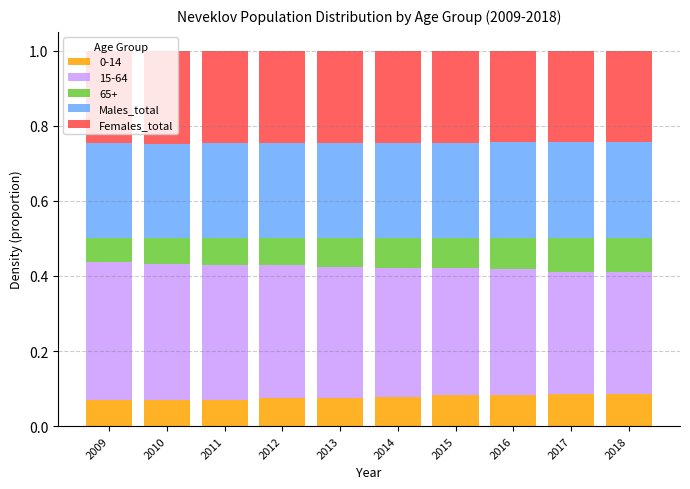

What is the total value across all series at 2011?

1.0